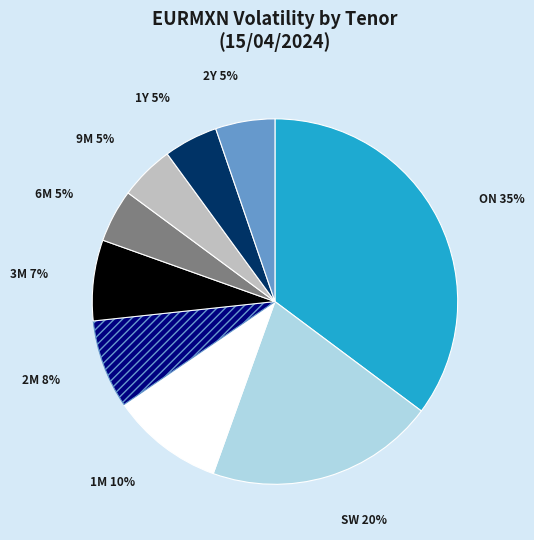

Between 1M and 3M, which is larger?

1M